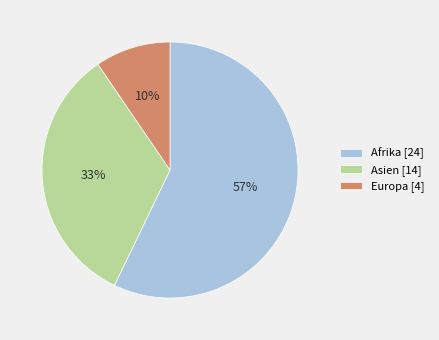

To the nearest percent, what is the combined percentage of Afrika and Europa?

67%